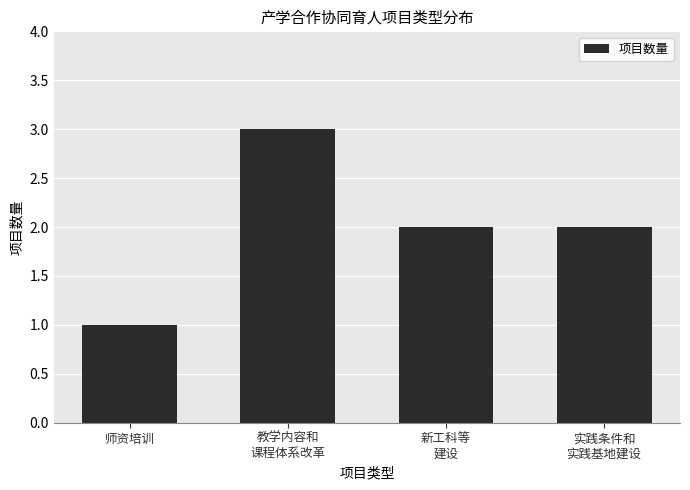

What is the label of the 1st bar from the left?

师资培训